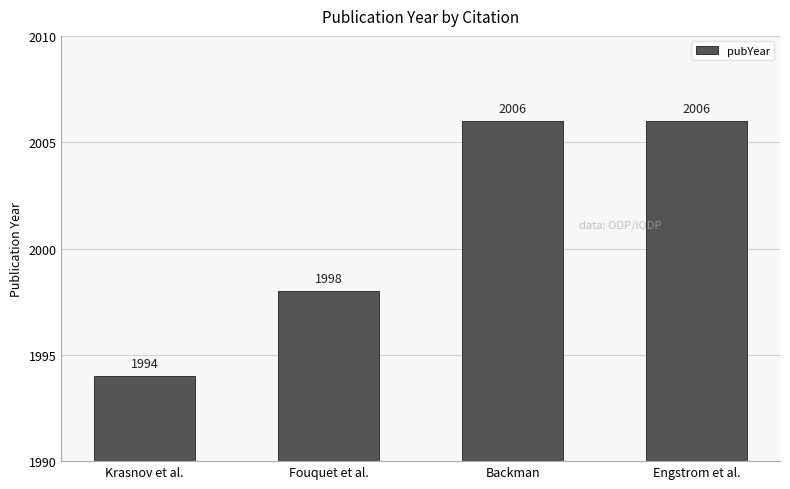

True or false: the data shows 994 at Fouquet et al..

False